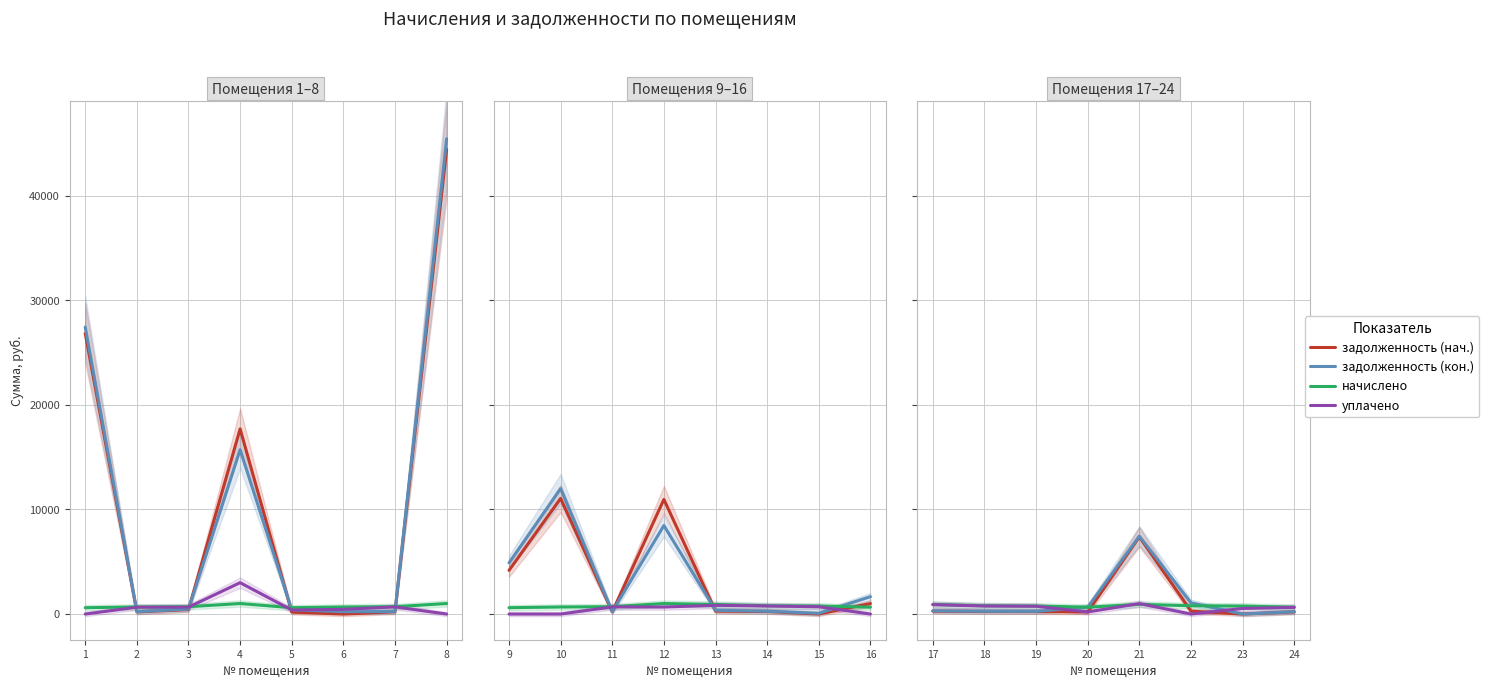

Count the number of data series in this chart.

4